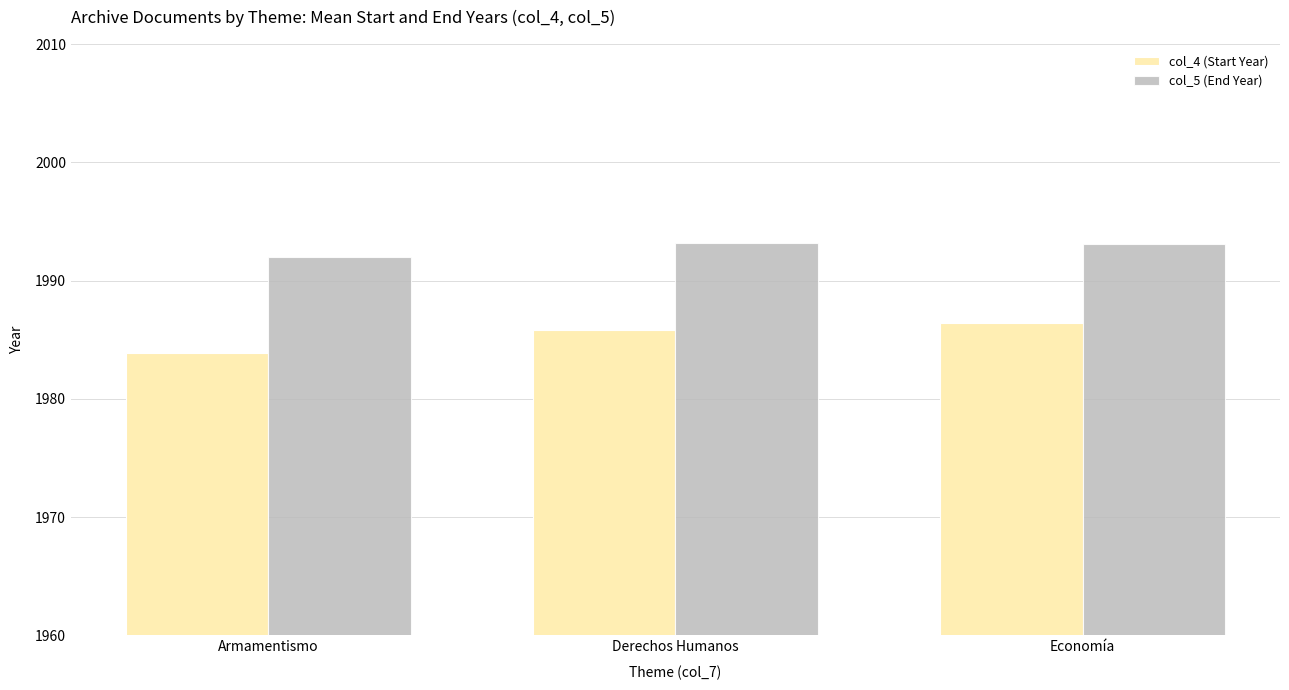

What position from the right is Economía?

1